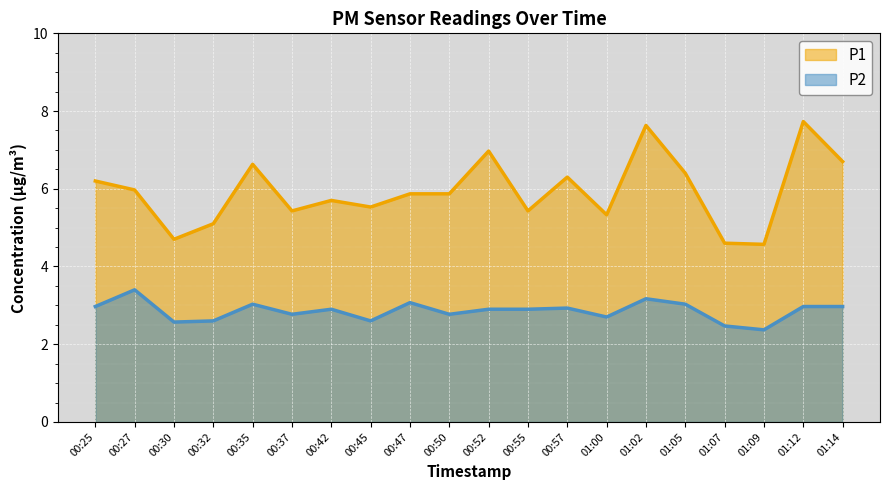

What value does the P2 series have at 00:35?

3.0